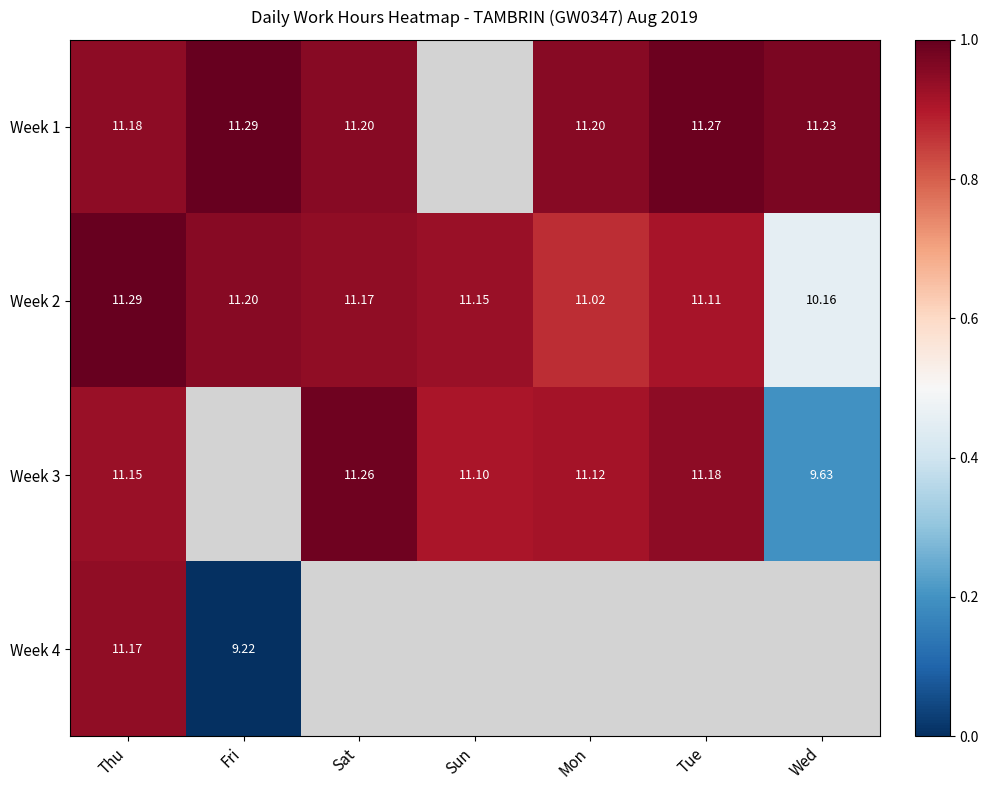

True or false: Week 2 has a value of 1.5 at Mon.

False